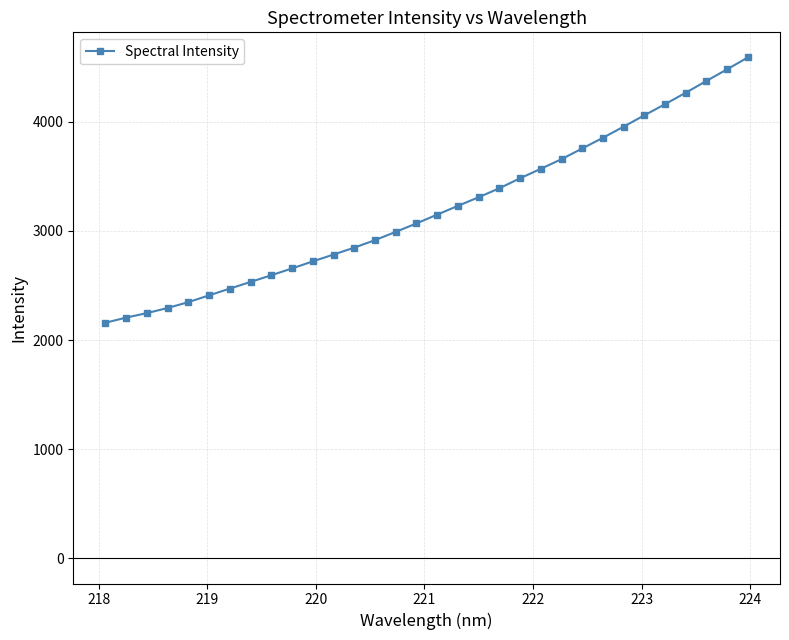

What is the greatest value displayed?

4588.0